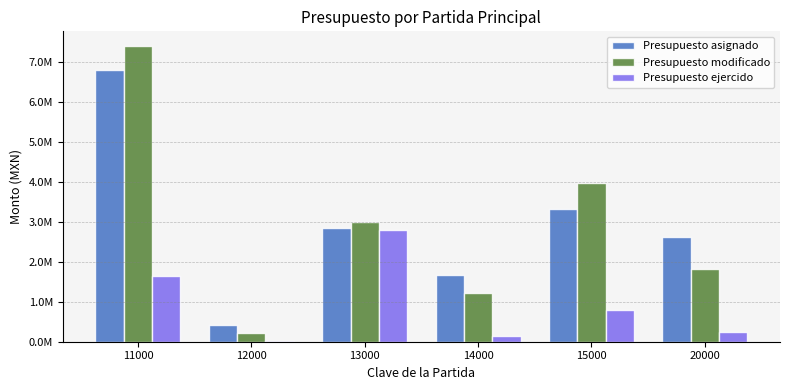

What are all the series names shown in the legend?

Presupuesto asignado, Presupuesto modificado, Presupuesto ejercido